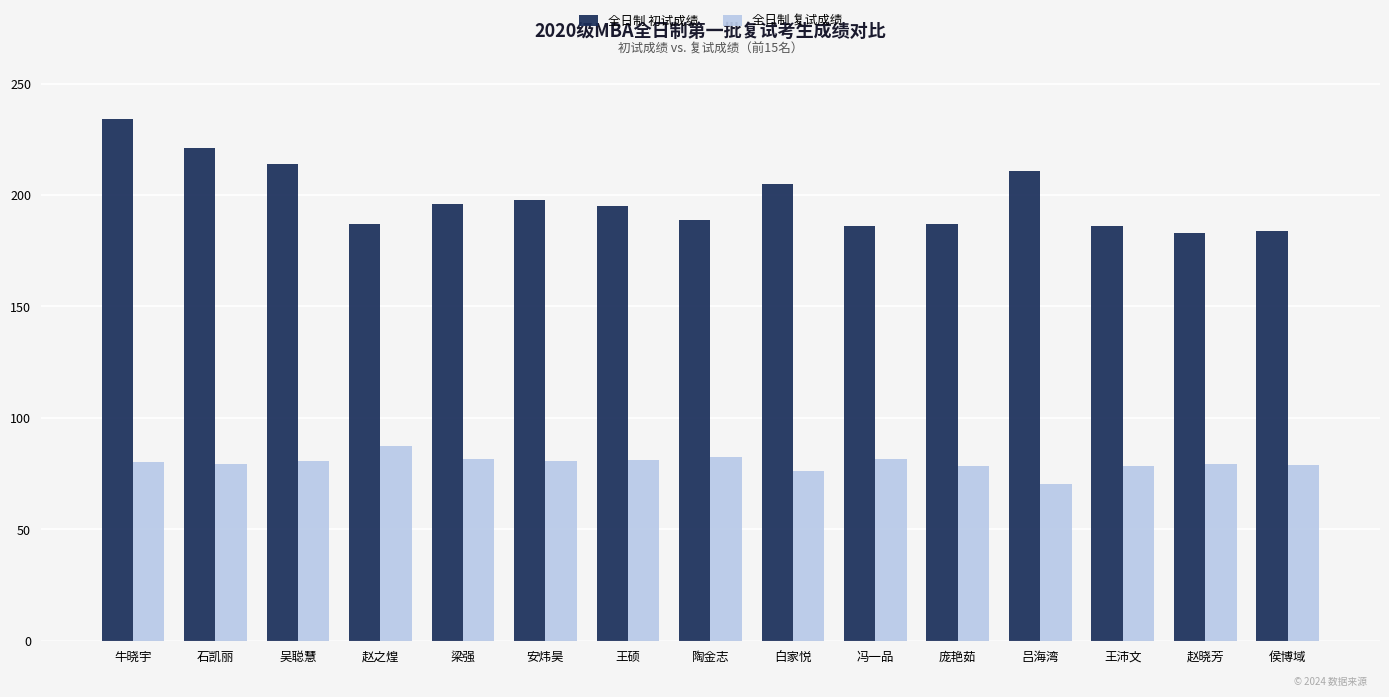

Which series changed the most between 陶金志 and 白家悦?

全日制 初试成绩